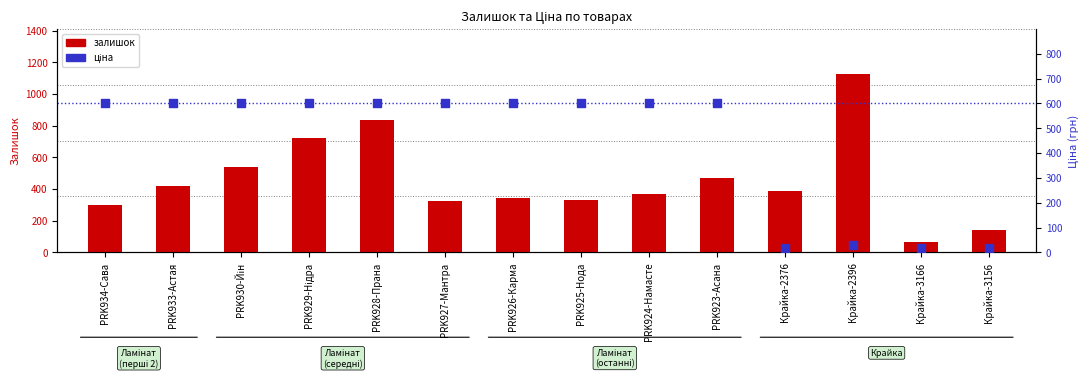

Which series has the largest total across all categories?

залишок